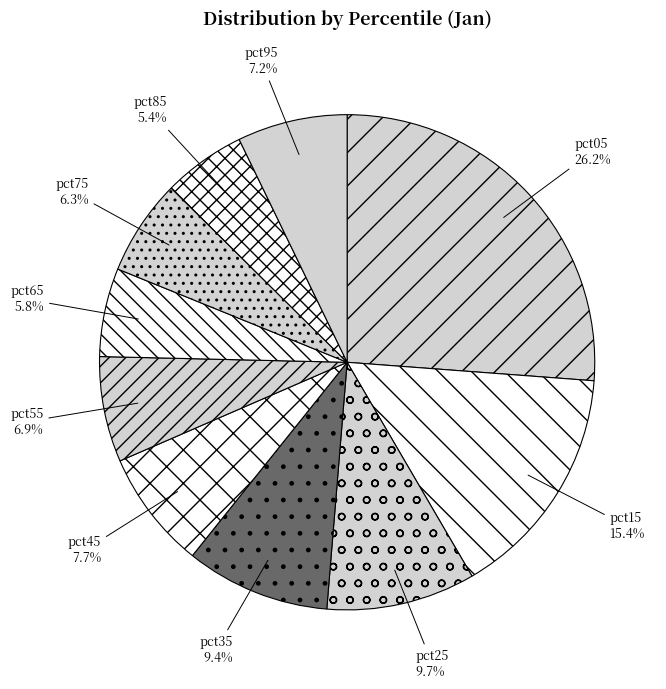

The pct15 slice represents 15% of the pie. True or false?

True